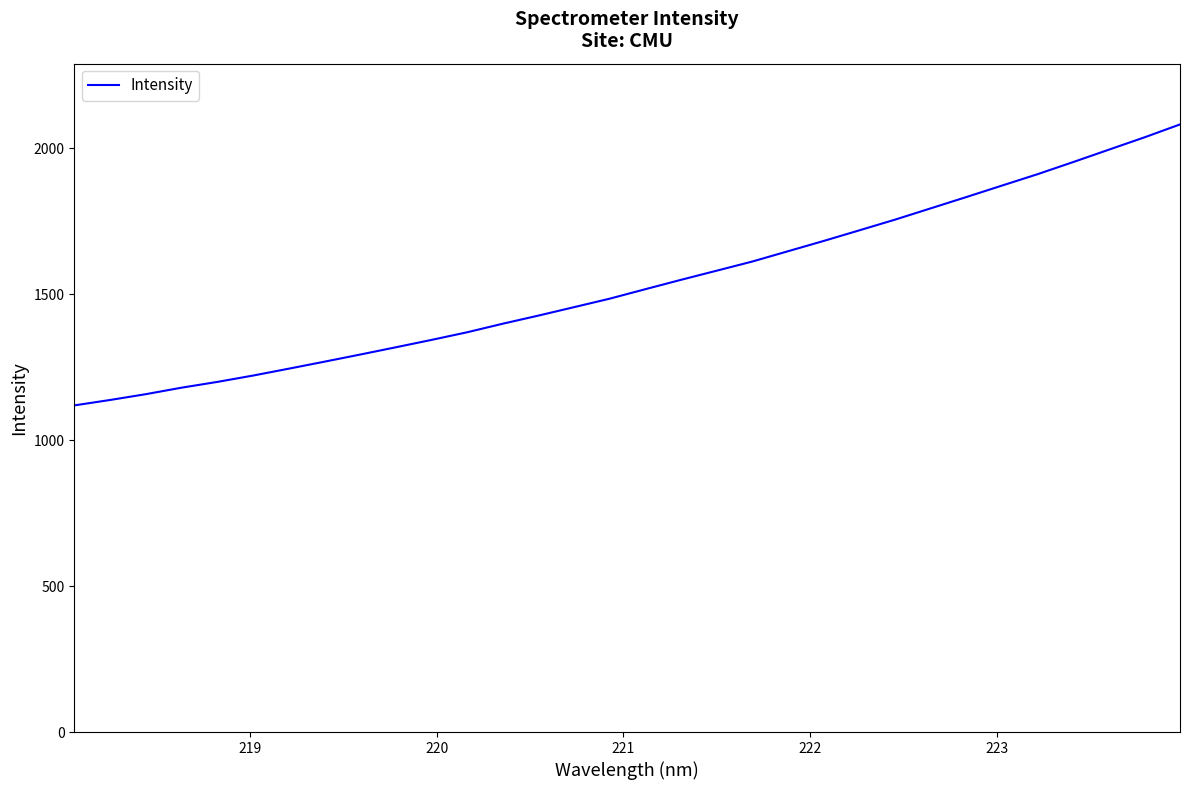

Reading left to right, list all the values displayed in this chart.

1118.7	1137.2	1157.0	1179.3	1199.0	1220.7	1244.3	1268.2	1292.6	1317.6	1342.8	1369.0	1398.4	1426.2	1455.1	1484.2	1516.7	1548.8	1580.0	1611.4	1646.7	1681.8	1718.2	1754.8	1793.4	1832.1	1871.4	1910.5	1952.0	1994.4	2036.6	2081.0